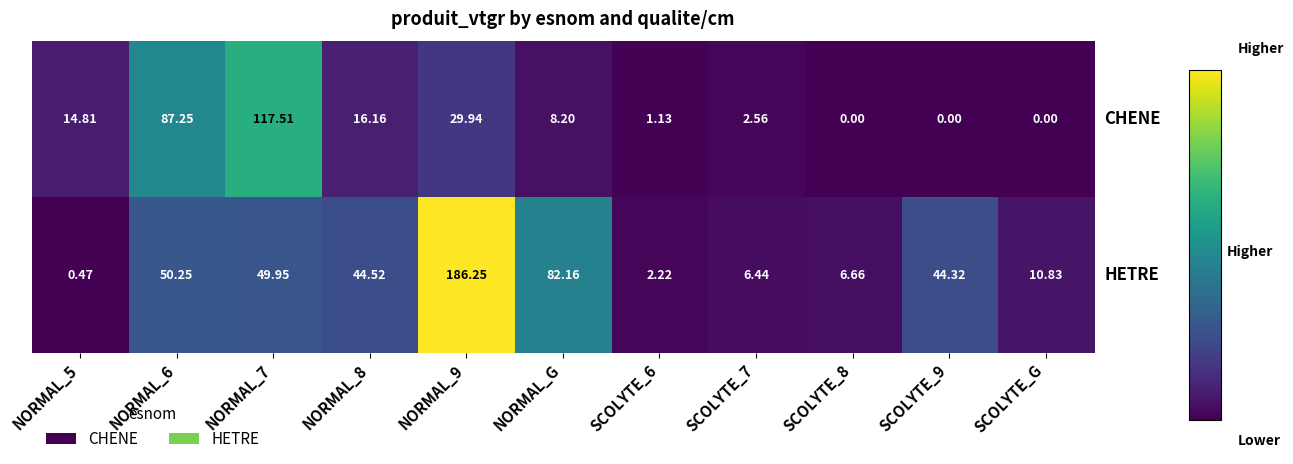

What is the difference between the highest and lowest values at SCOLYTE_6?

1.1